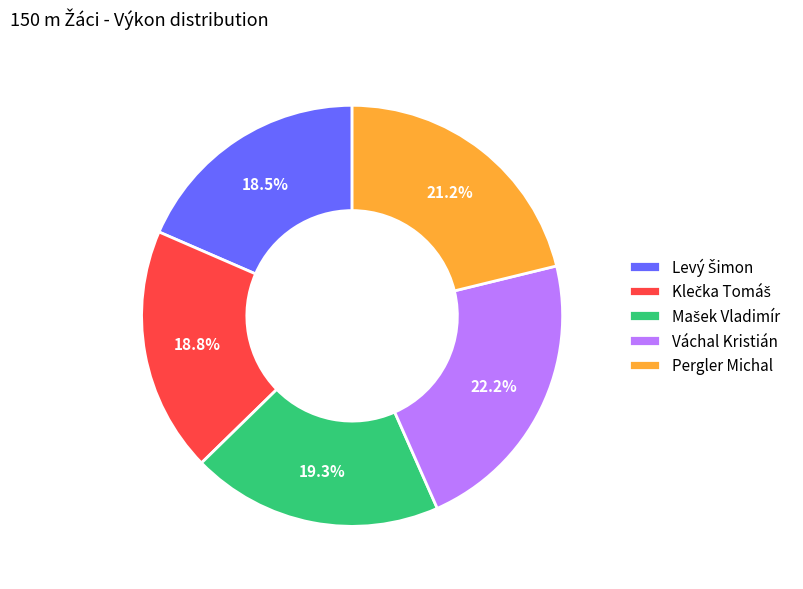

Does any single category account for the majority?

No